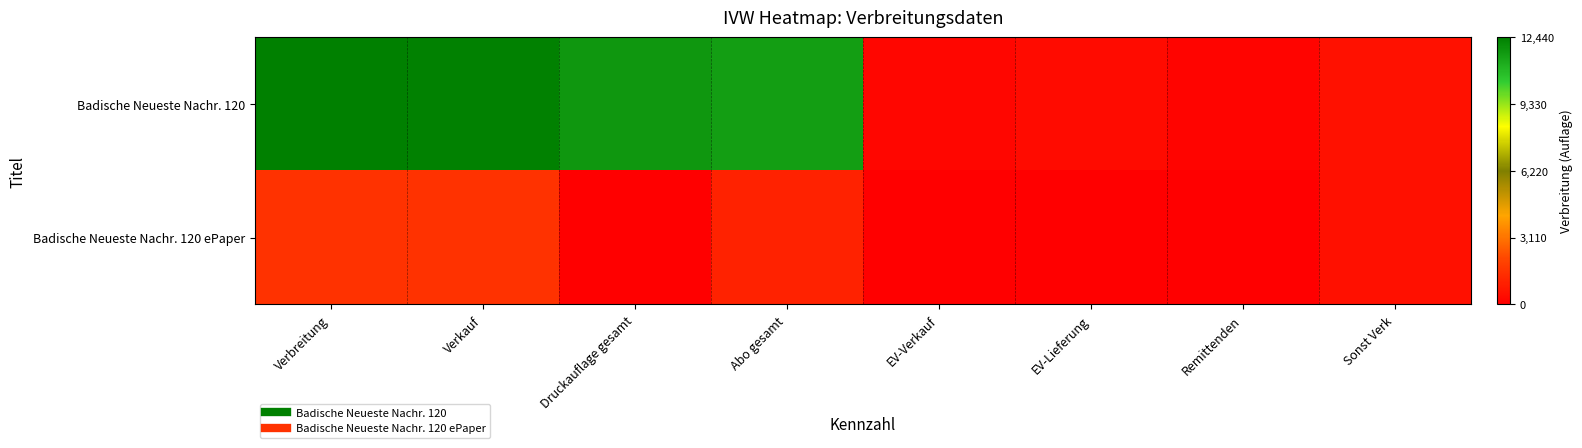

Which label corresponds to the smallest value in the chart?

Druckauflage gesamt